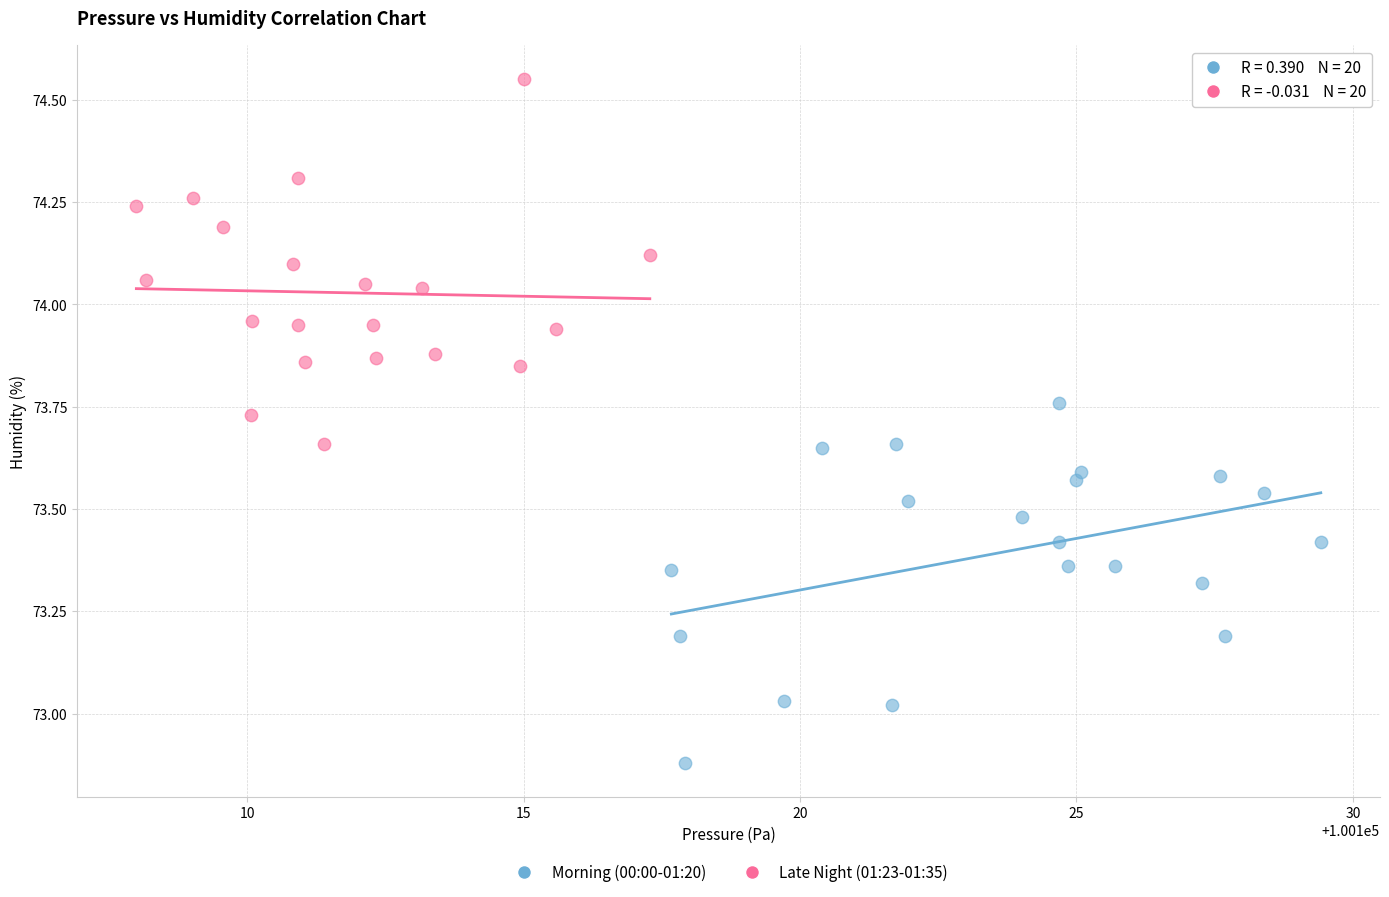

Which series contains the highest Y value?

Late Night (01:23-01:35)